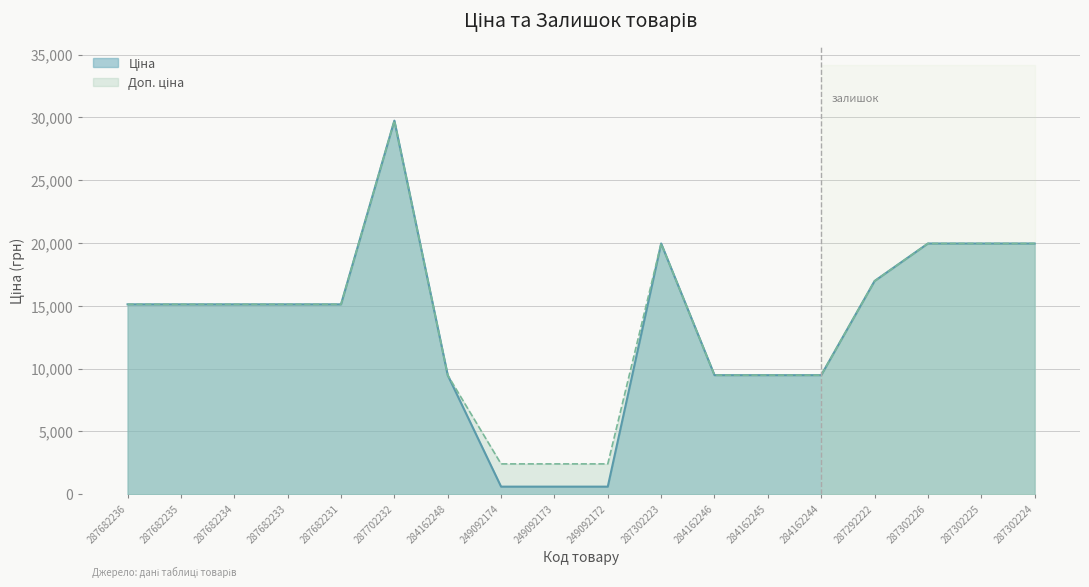

What is the difference between the second highest and minimum values in the Ціна series?

19360.5